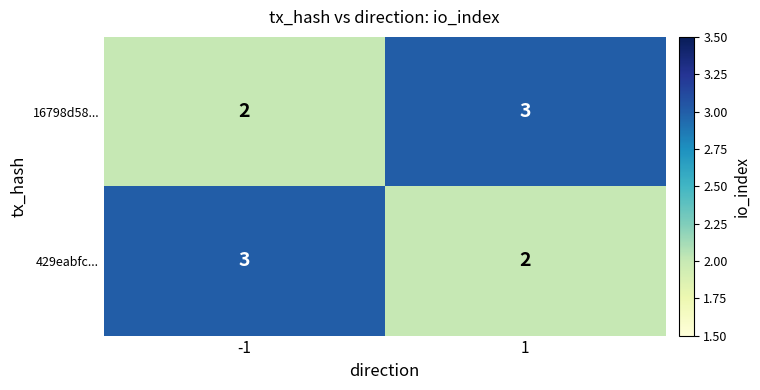

List the labels in order of 16798d58... value, smallest first.

-1, 1